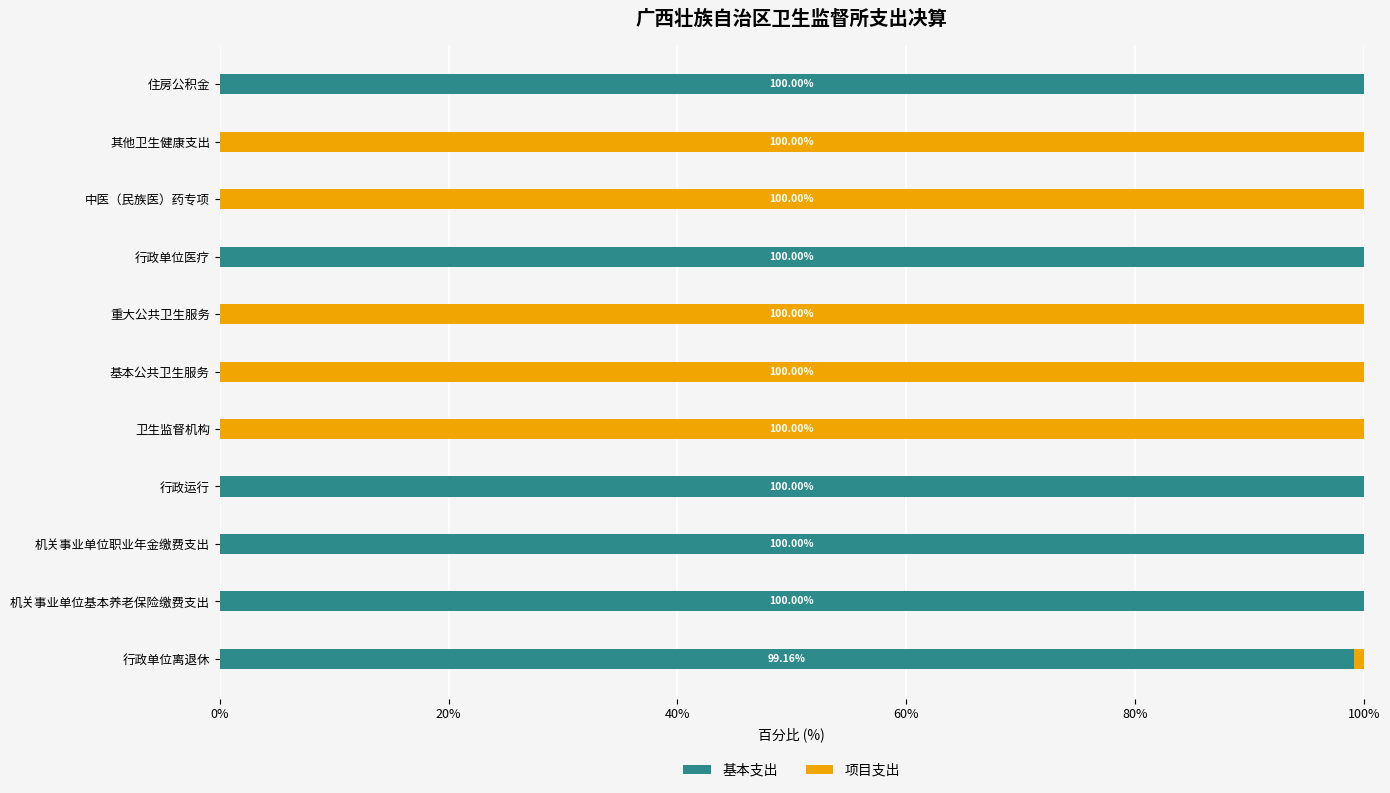

What is the total value across all series at 机关事业单位基本养老保险缴费支出?

100.0